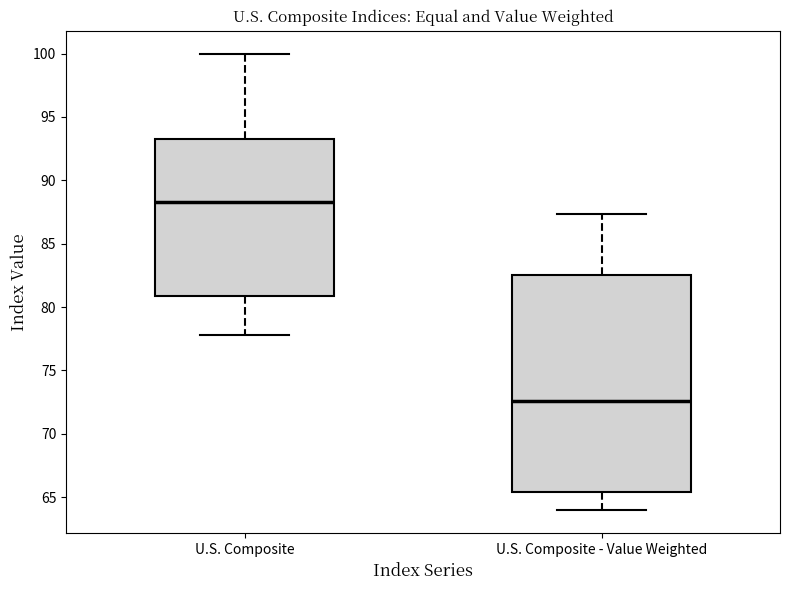

Reading left to right, read every box against the y-axis: the position of its median line, the range the box covers, and the ends of its whiskers. The values are not printed on the chart, so give them approximately, as read against the axis.

U.S. Composite: median 88.5, box 81.0 to 93.5, whiskers 78.0 to 100.0
U.S. Composite - Value Weighted: median 72.5, box 65.5 to 82.5, whiskers 64.0 to 87.5